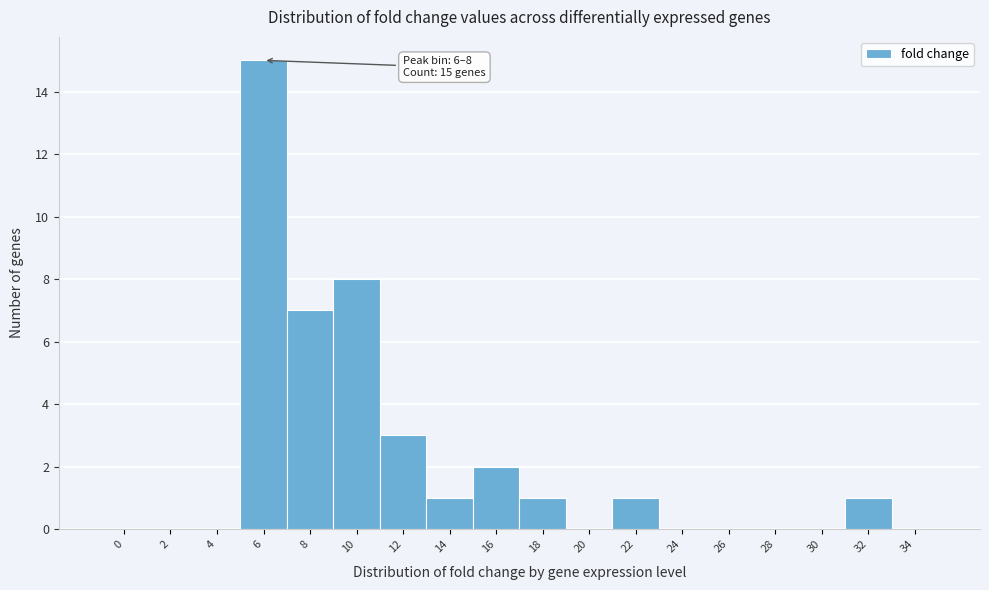

Reading left to right, what are all the values shown in this chart?

0=0	2=0	4=0	6=15	8=7	10=8	12=3	14=1	16=2	18=1	20=0	22=1	24=0	26=0	28=0	30=0	32=1	34=0